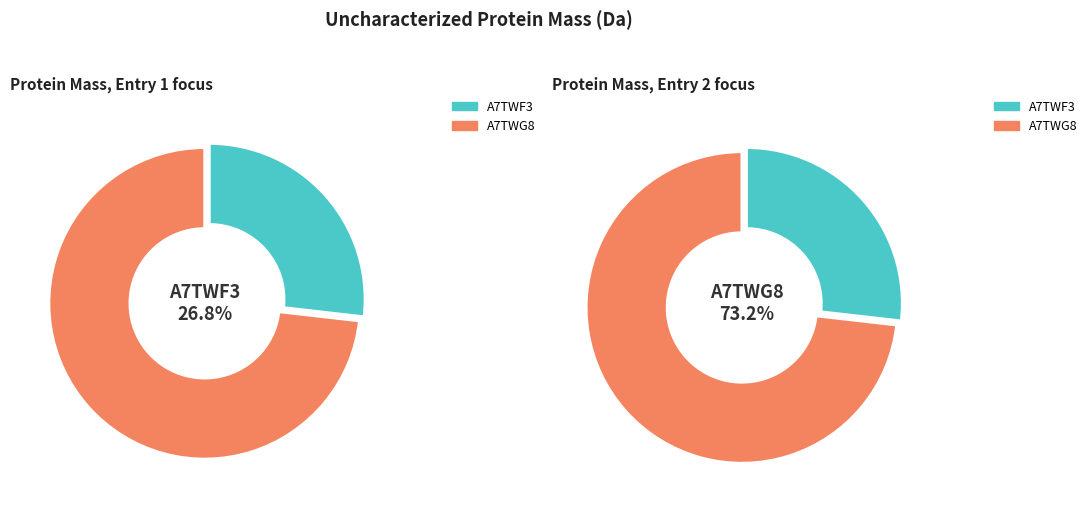

How many segments does this pie chart have?

2